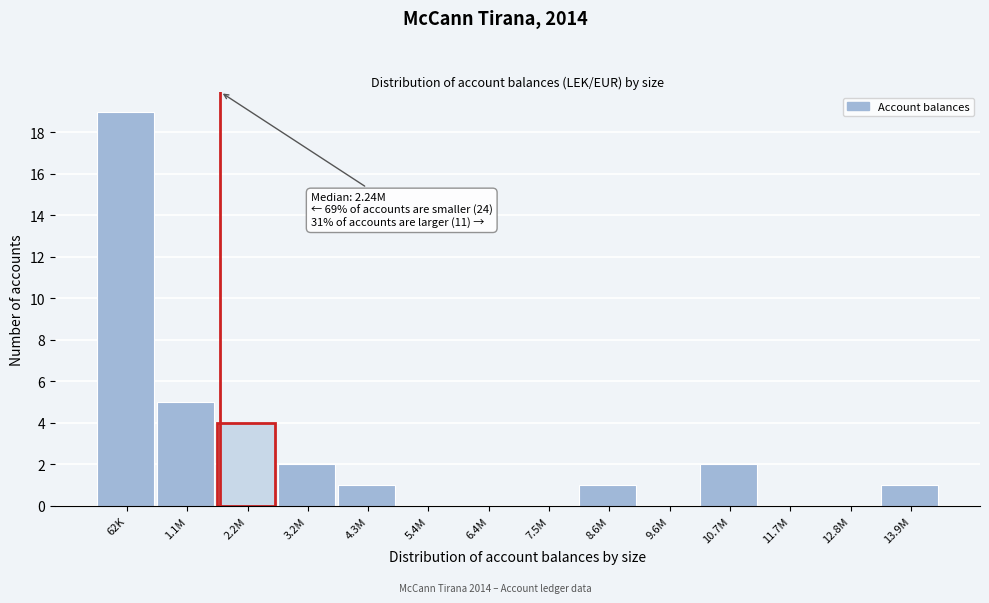

Reading right to left, list all the values displayed in this chart.

13.9M=1	12.8M=0	11.7M=0	10.7M=2	9.6M=0	8.6M=1	7.5M=0	6.4M=0	5.4M=0	4.3M=1	3.2M=2	2.2M=4	1.1M=5	62K=19